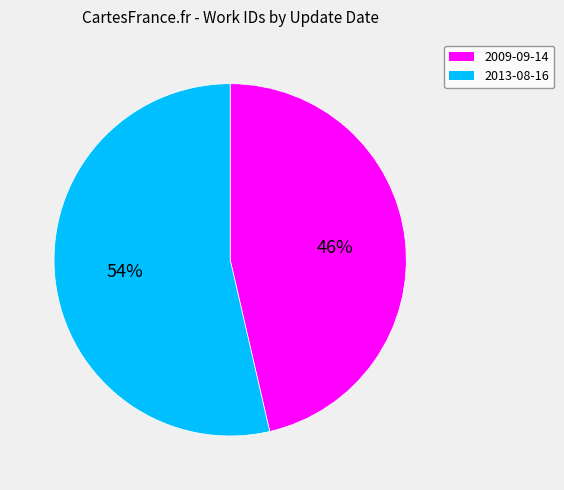

How many slices are in this pie chart?

2